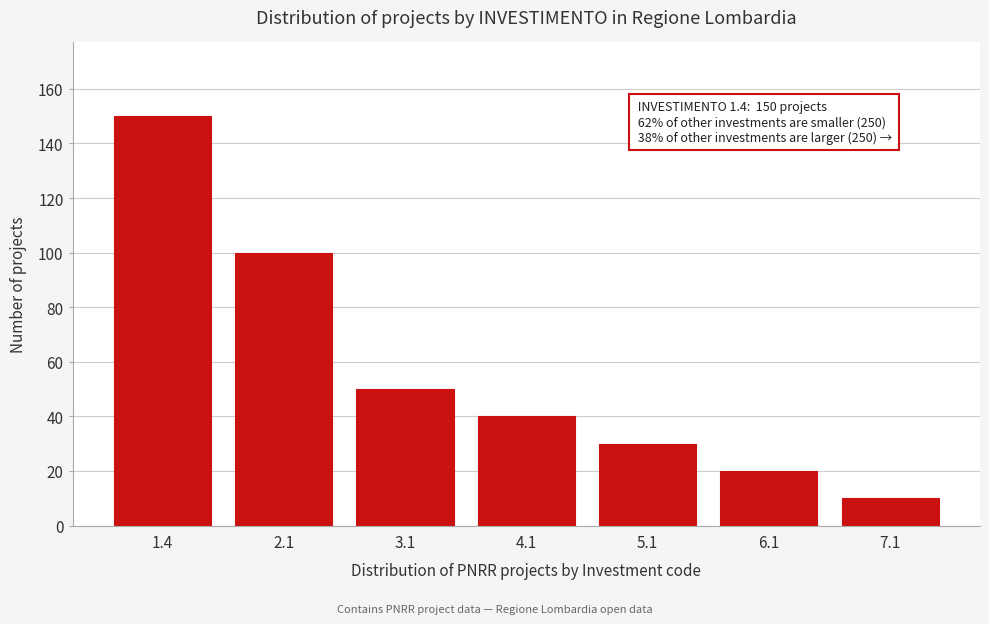

Reading right to left, list all the values displayed in this chart.

10	20	30	40	50	100	150